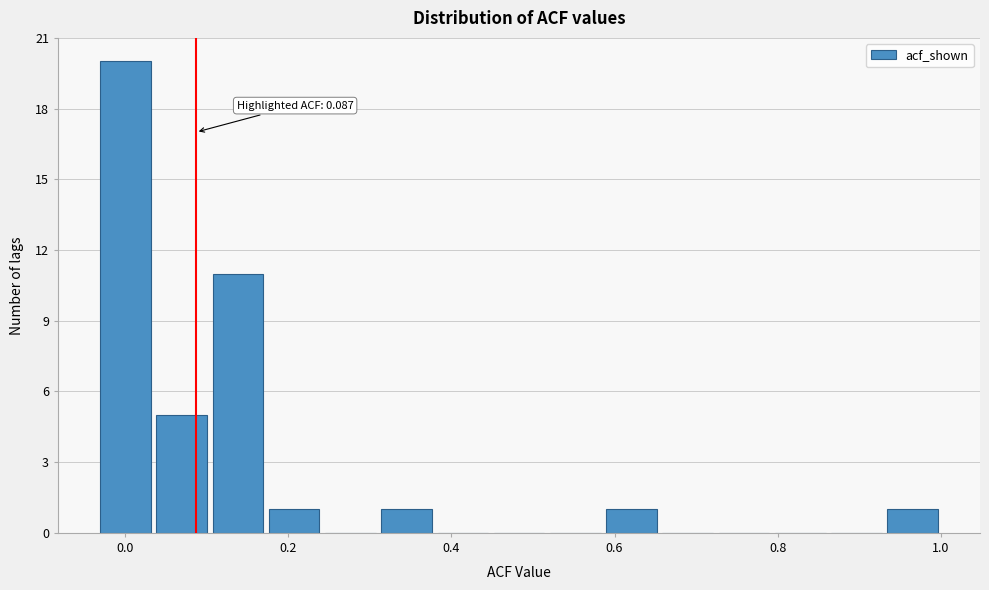

Around what value on the x-axis is the tallest bar? Give the approximate position of its centre, as read against the axis.

0.00